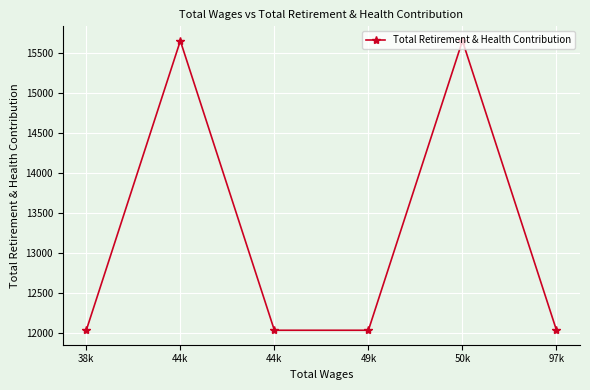

Which category has the lowest value across all series?

38k